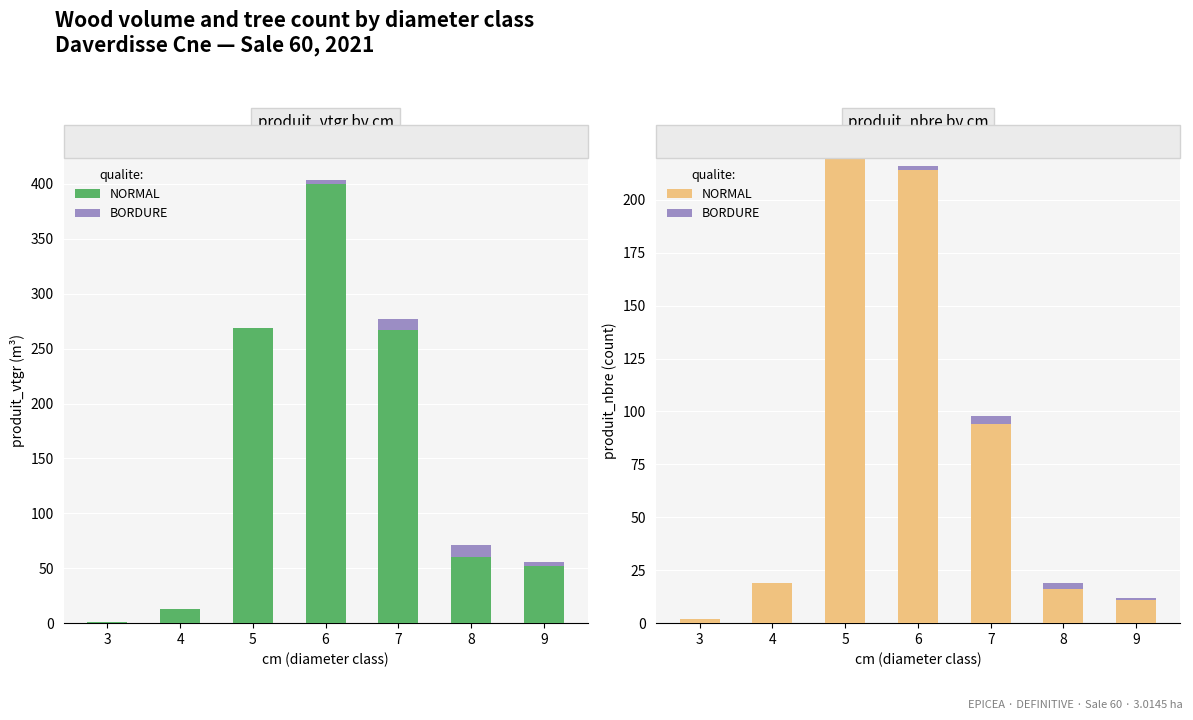

What is the sum of all BORDURE values?

10